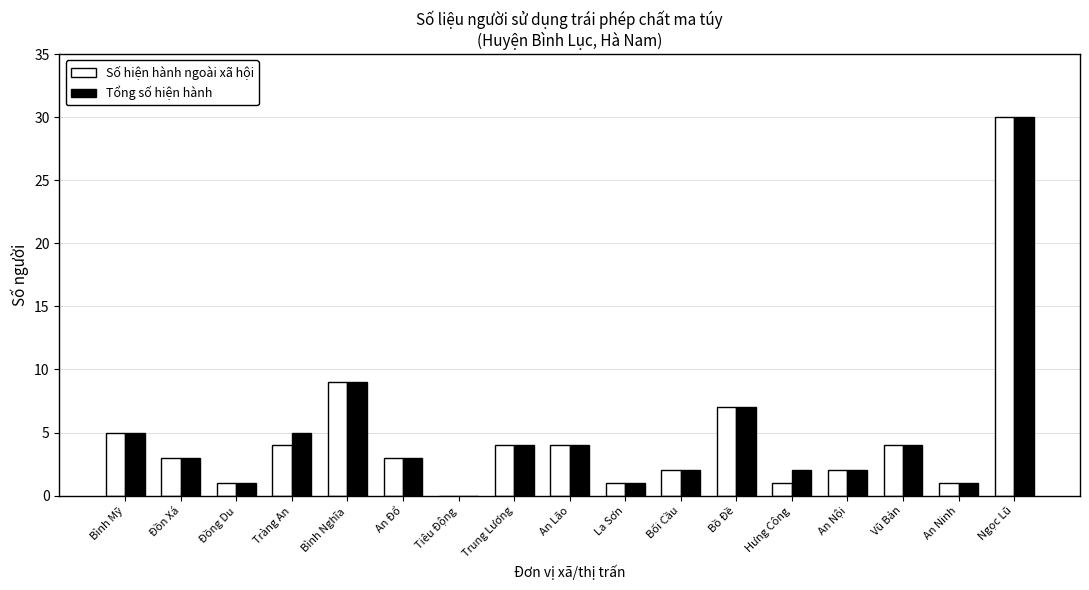

At which category does the chart reach its peak across all series?

Ngọc Lũ